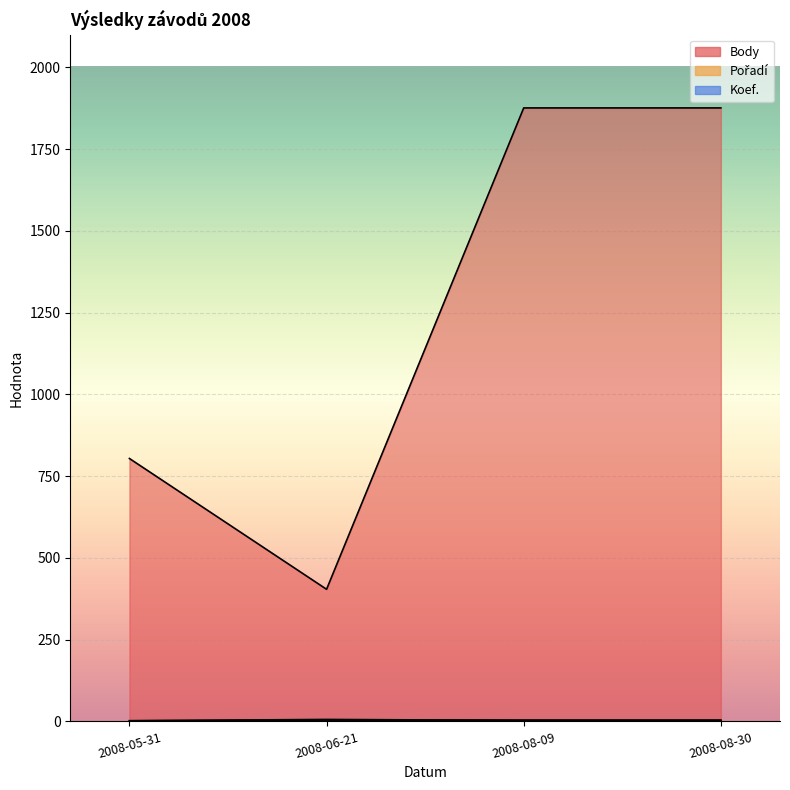

Reading left to right, extract all data points from this chart.

Body: 2008-05-31=804	2008-06-21=404	2008-08-09=1876	2008-08-30=1876
Pořadí: 2008-05-31=2	2008-06-21=6	2008-08-09=3	2008-08-30=3
Koef.: 2008-05-31=2	2008-06-21=4	2008-08-09=4	2008-08-30=4